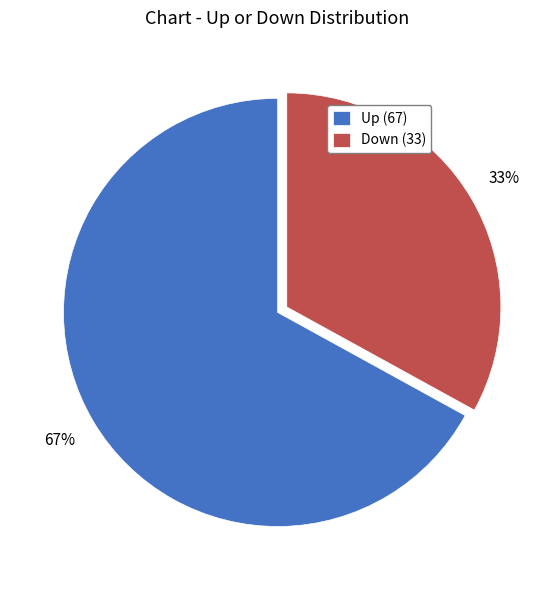

To the nearest percent, what is the combined percentage of Down (33) and Up (67)?

100%